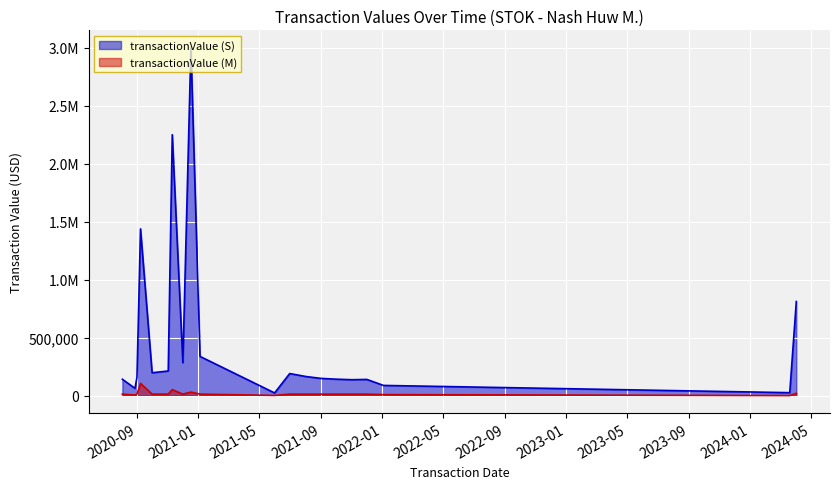

Which series has the widest spread of values?

transactionValue (S)